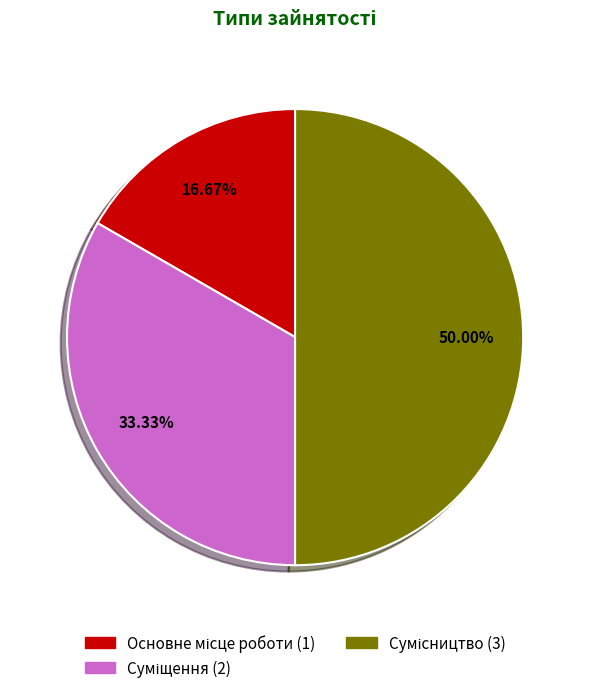

Which slice is the largest?

Сумісництво